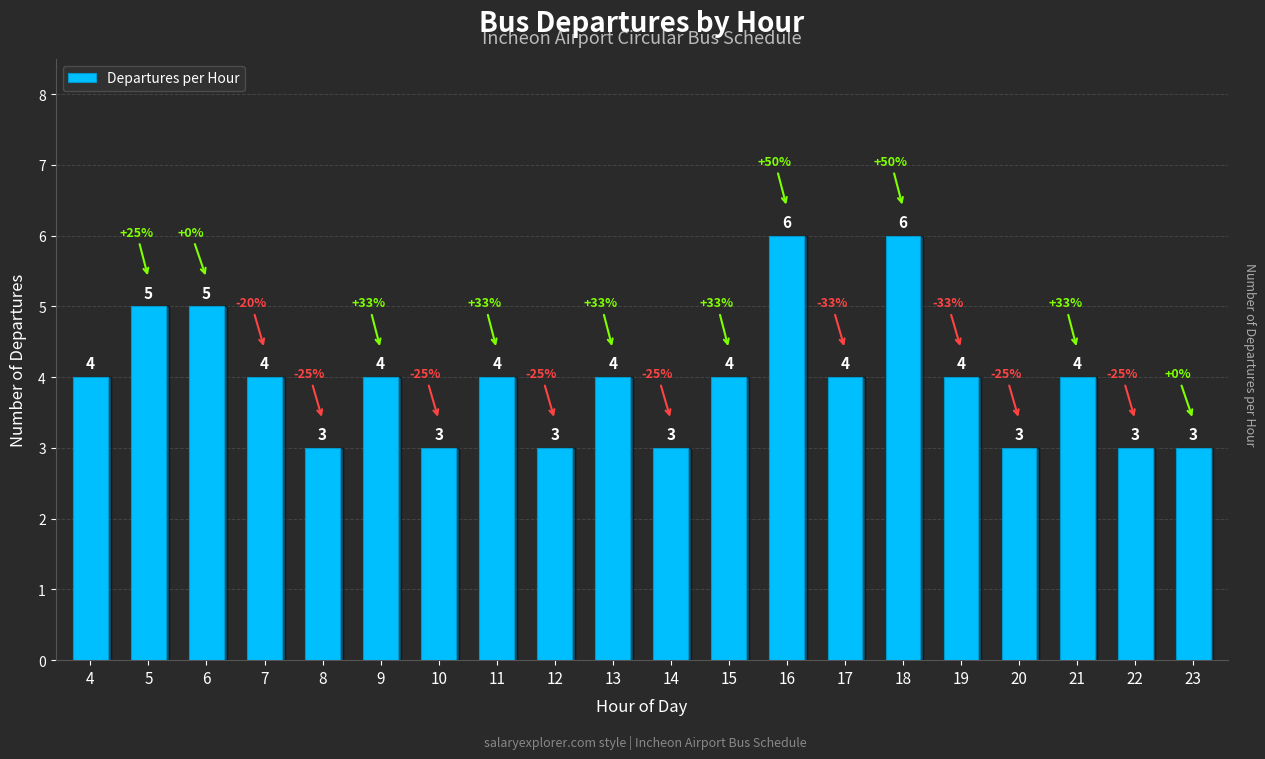

Approximately how many times larger is the value at 8 compared to 4?

0.8